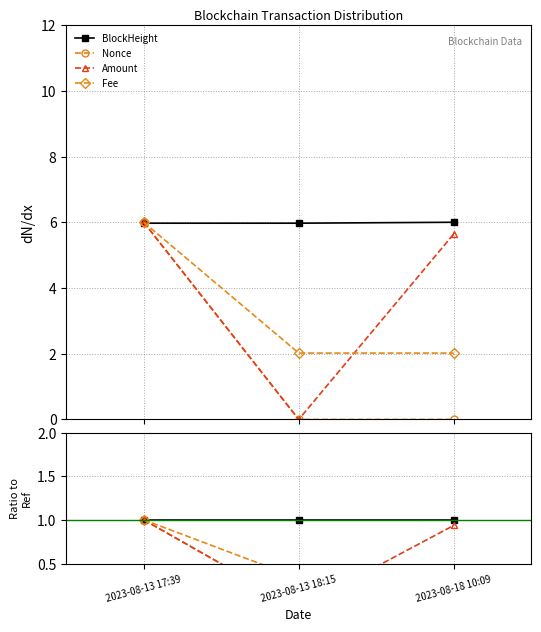

Reading left to right, transcribe all the data shown in this chart.

BlockHeight: 1.0	1.0	1.0
Nonce: 1.0	0.0	0.0
Amount: 1.0	0.0	0.9
Fee: 1.0	0.3	0.3